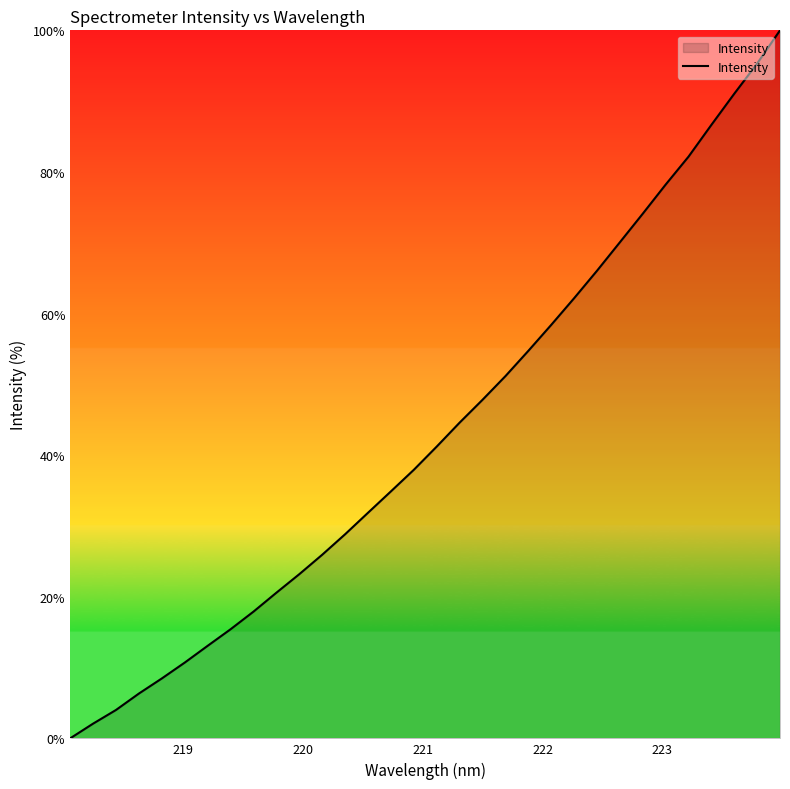

What is the maximum value shown in the chart?

100.0